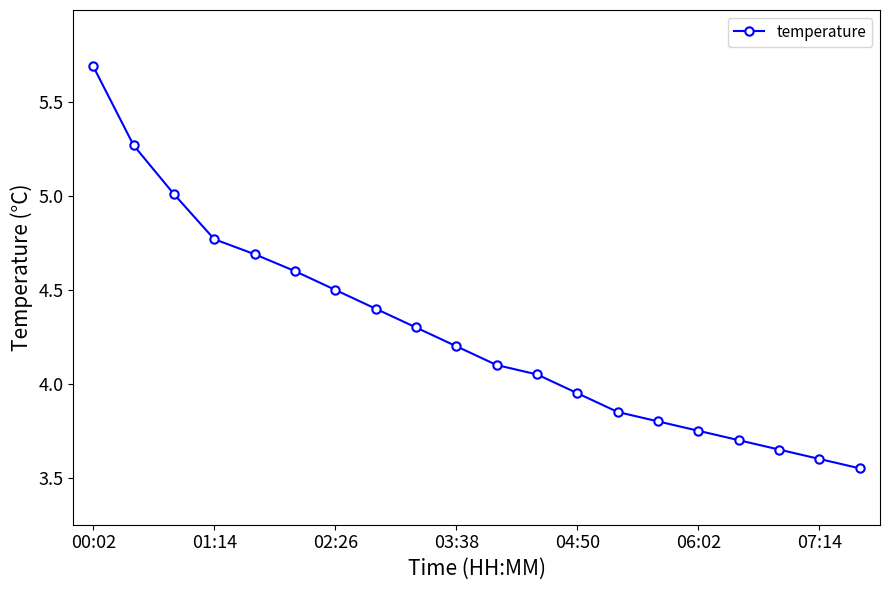

What is the difference between the second highest and second lowest values?

1.7